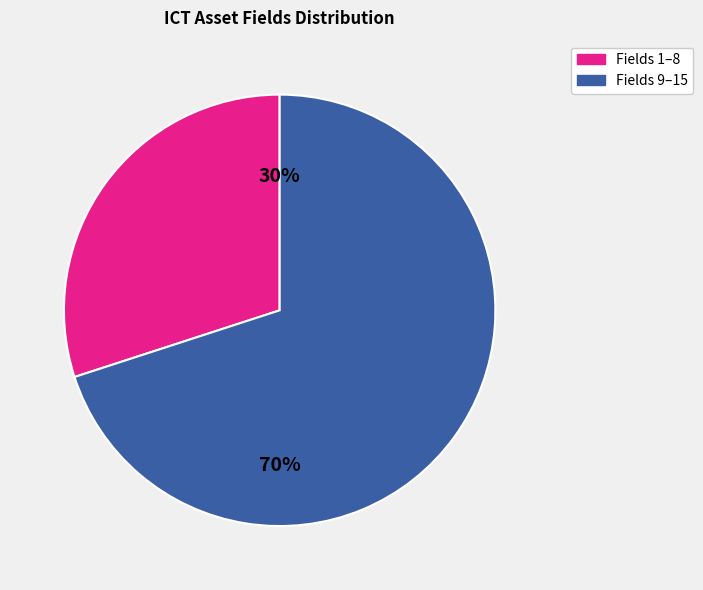

To the nearest percent, what is the difference between the largest and smallest slice percentages?

40%